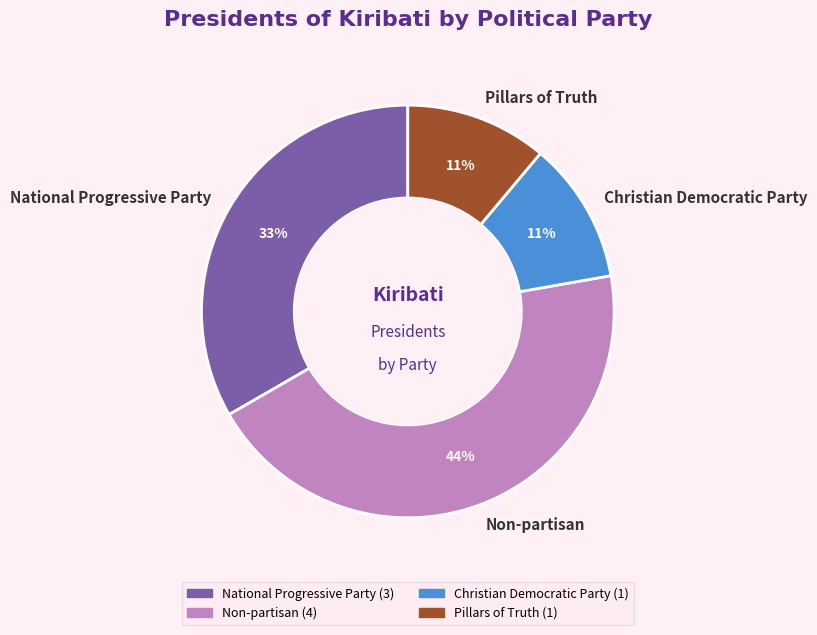

To the nearest percent, what portion does Christian Democratic Party represent?

11%